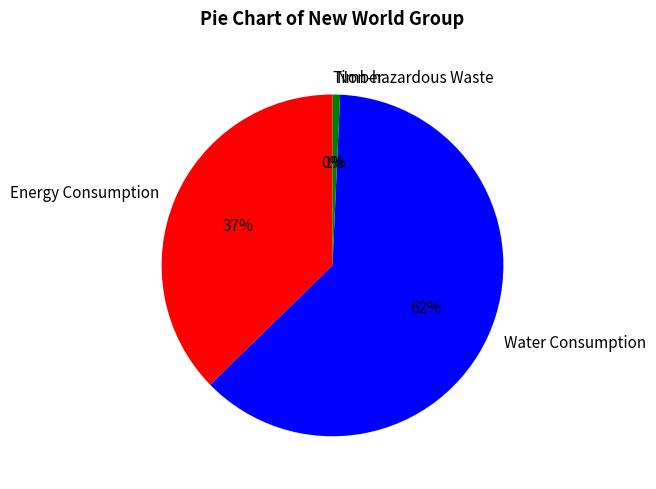

What percentage is the Energy Consumption slice, to the nearest percent?

37%